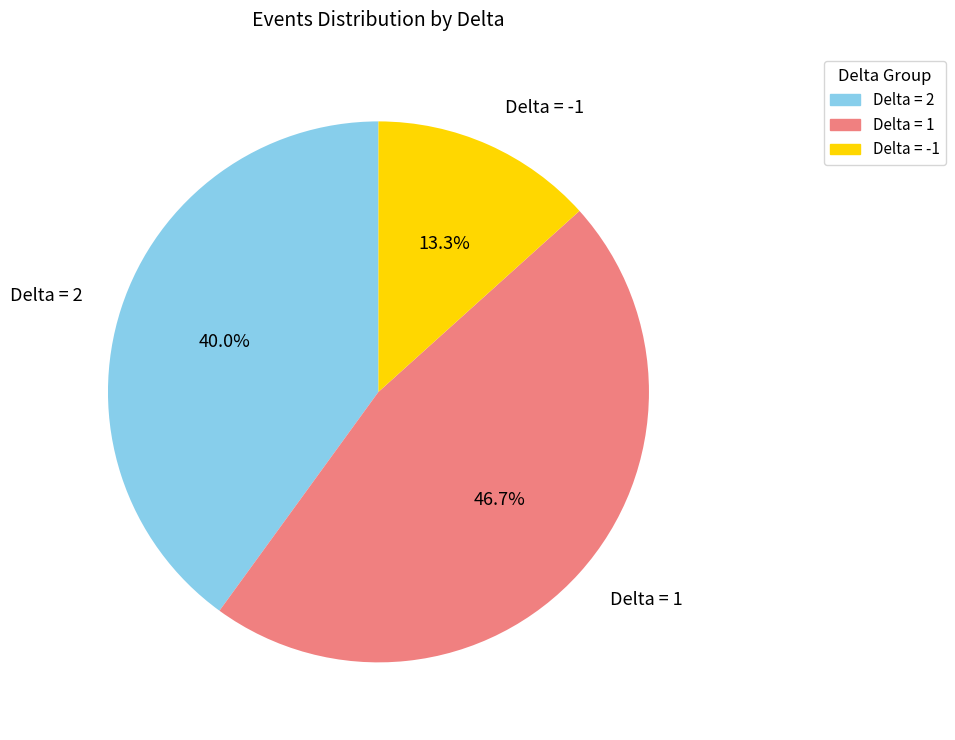

Is Delta = -1 the majority of the pie?

No